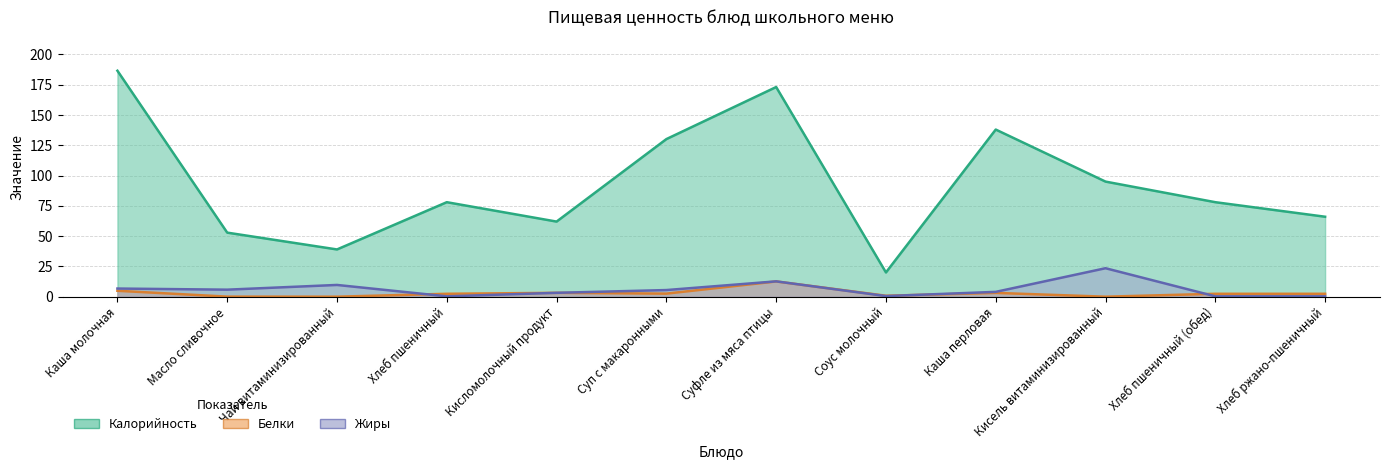

Rank the series by their maximum value, from highest to lowest.

Калорийность, Жиры, Белки